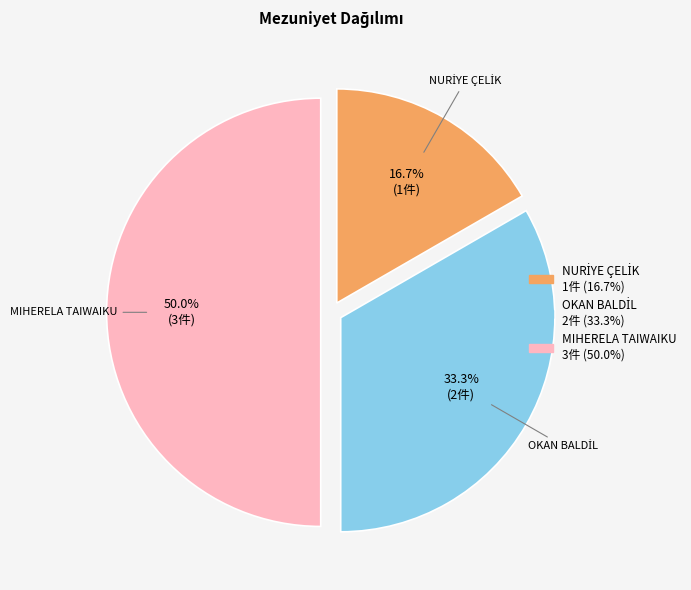

What portion of the pie excludes MIHERELA TAIWAIKU?

50.0%